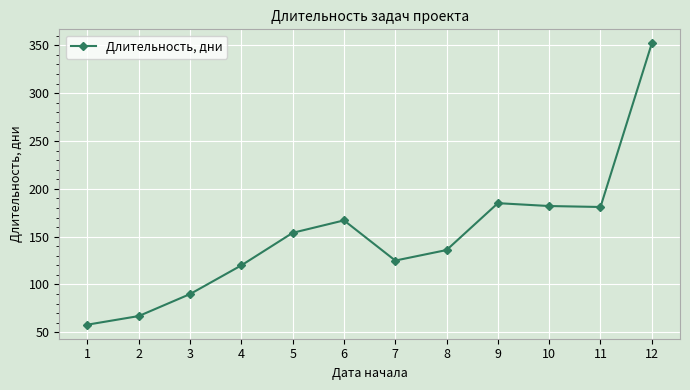

What is the approximate value at 5?

154